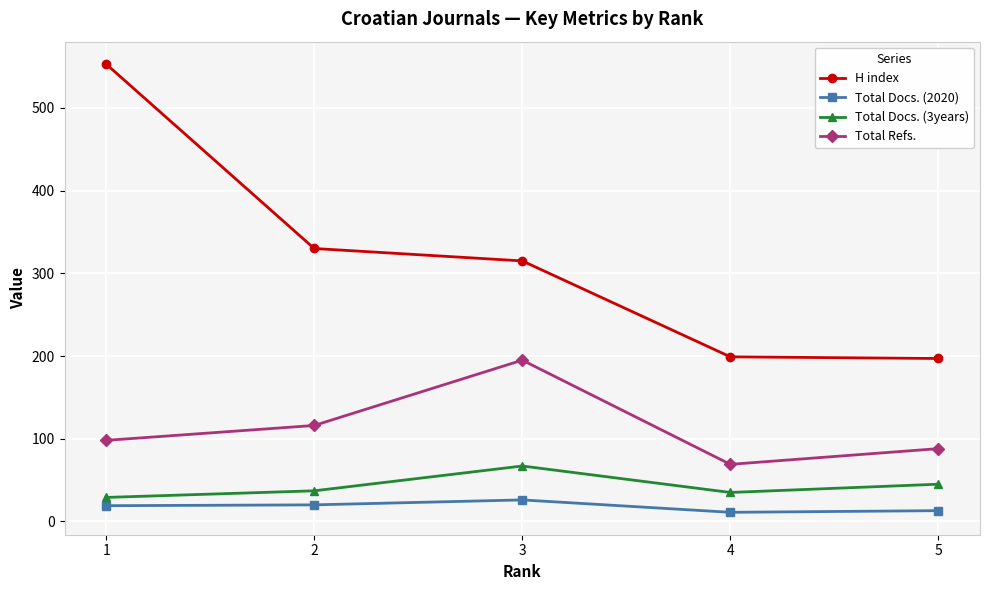

How many interior local valleys does the Total Refs. series have?

1